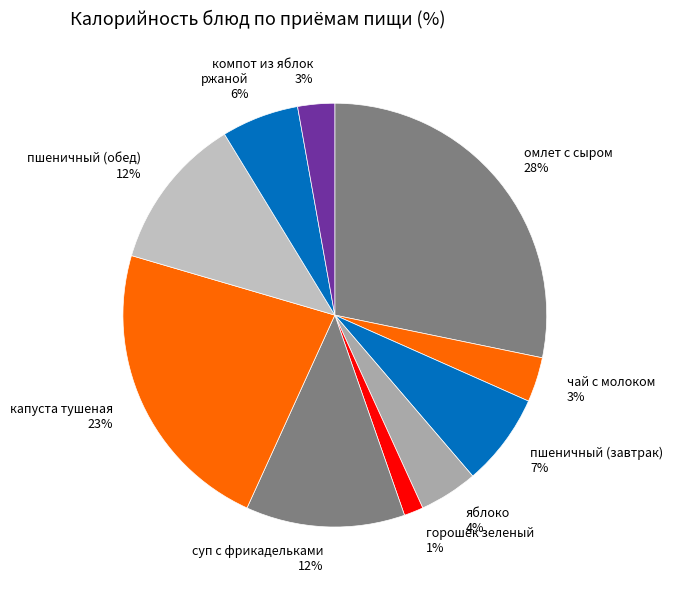

Which category has the biggest portion of the pie?

омлет с сыром